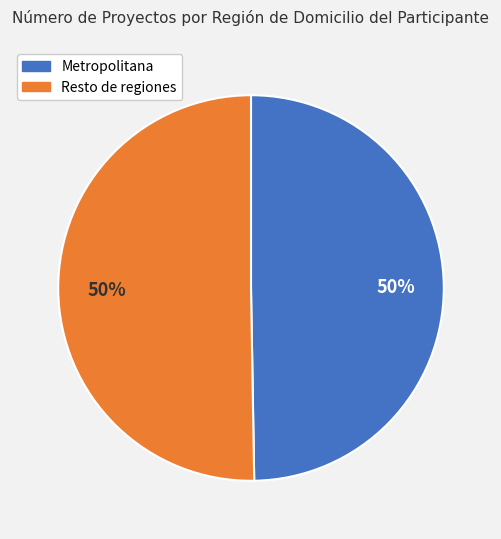

To the nearest percent, what is the average slice percentage?

50%